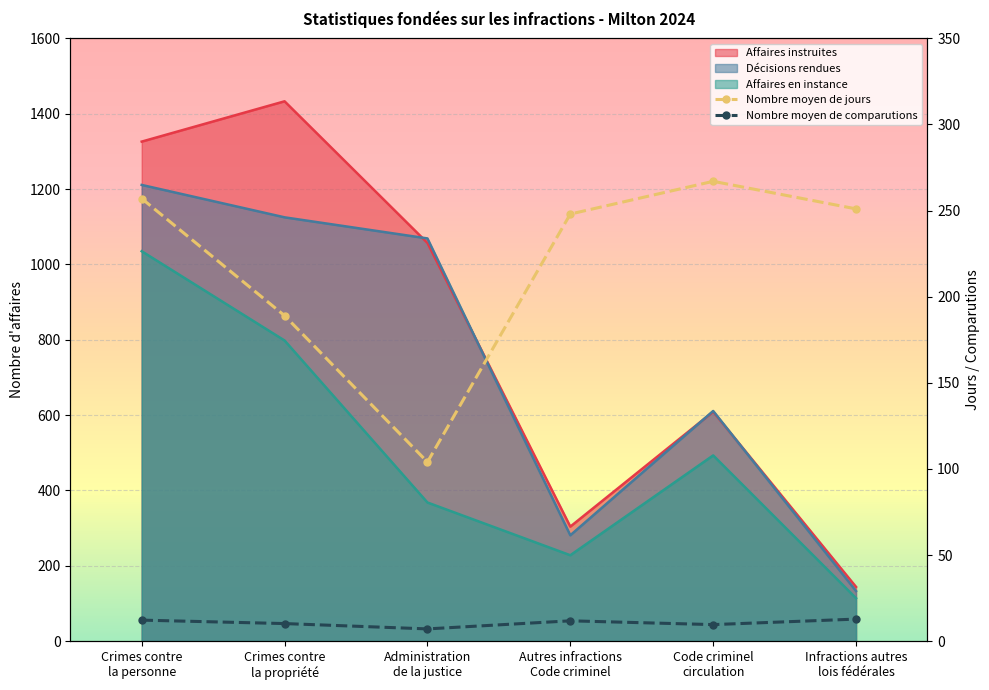

How many intersections are there between Nombre moyen de jours and Affaires instruites?

1